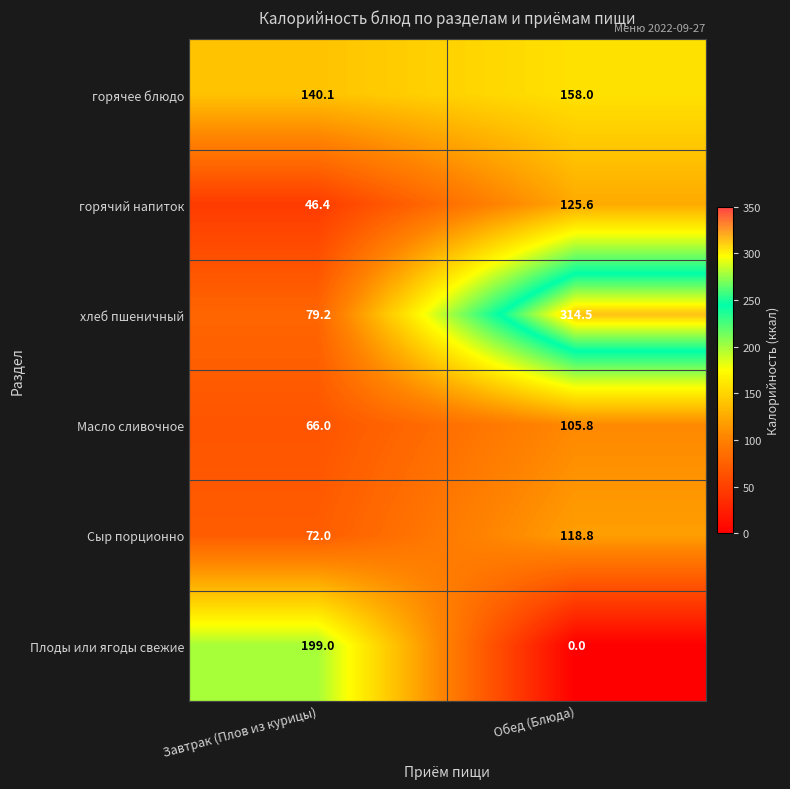

What is the difference between the Плоды или ягоды свежие values at Обед (Блюда) and Завтрак (Плов из курицы)?

199.0